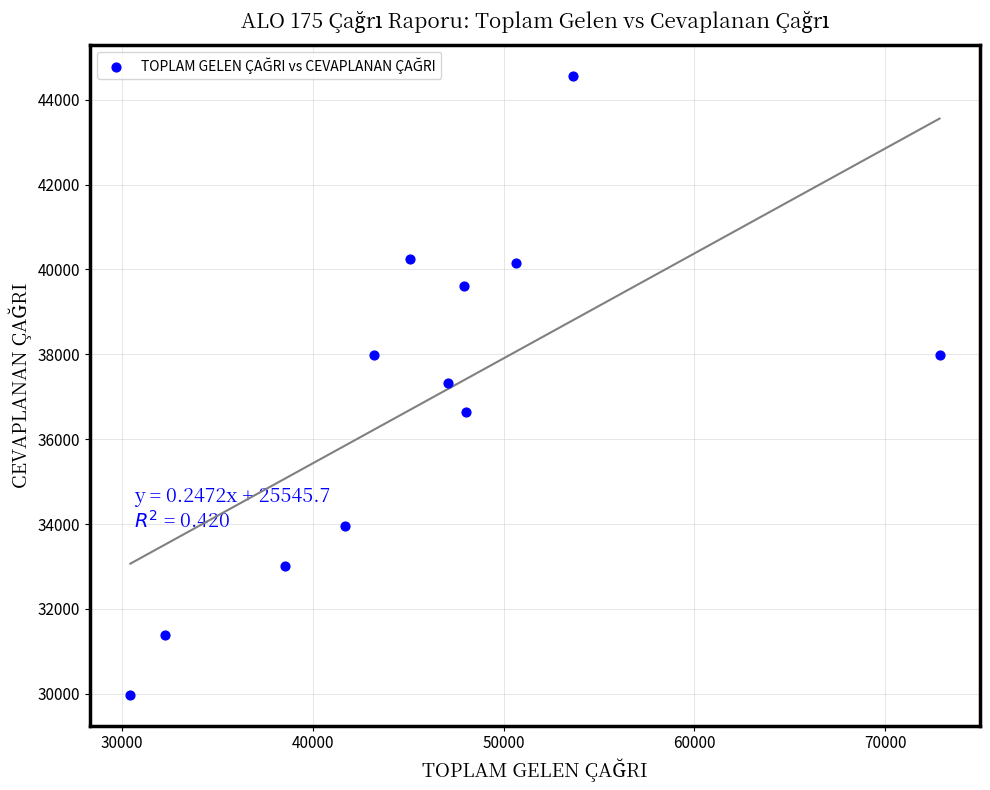

What is the range of Y values (max minus min)?

14586